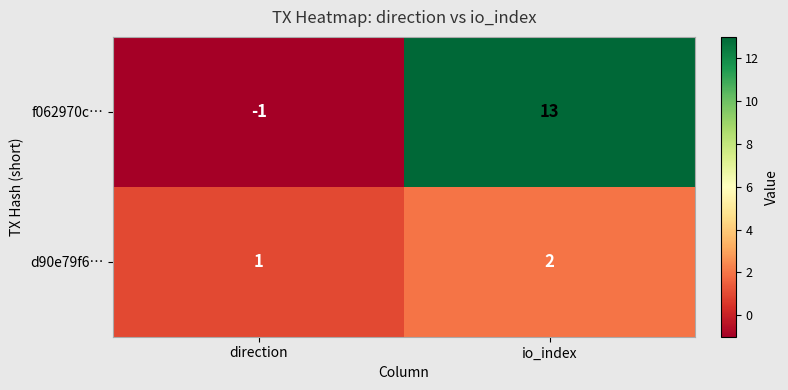

What is the difference between the f062970c… values at io_index and direction?

14